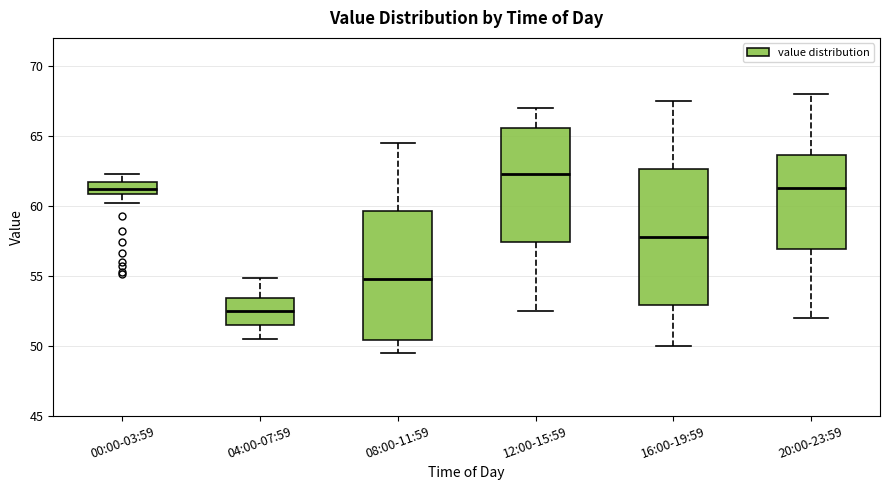

Reading left to right, transcribe this box plot: for each box, give where its median line is, the range the box spans, and where its two whiskers end, as read against the y-axis. The values are not printed on the chart, so give them approximately, as read against the axis.

00:00-03:59: median 61.0 (inside the box), box 61.0 to 61.5, whiskers 60.0 to 62.5
04:00-07:59: median 52.5, box 51.5 to 53.5, whiskers 50.5 to 55.0
08:00-11:59: median 55.0, box 50.5 to 59.5, whiskers 49.5 to 64.5
12:00-15:59: median 62.5, box 57.5 to 65.5, whiskers 52.5 to 67.0
16:00-19:59: median 58.0, box 53.0 to 62.5, whiskers 50.0 to 67.5
20:00-23:59: median 61.5, box 57.0 to 63.5, whiskers 52.0 to 68.0